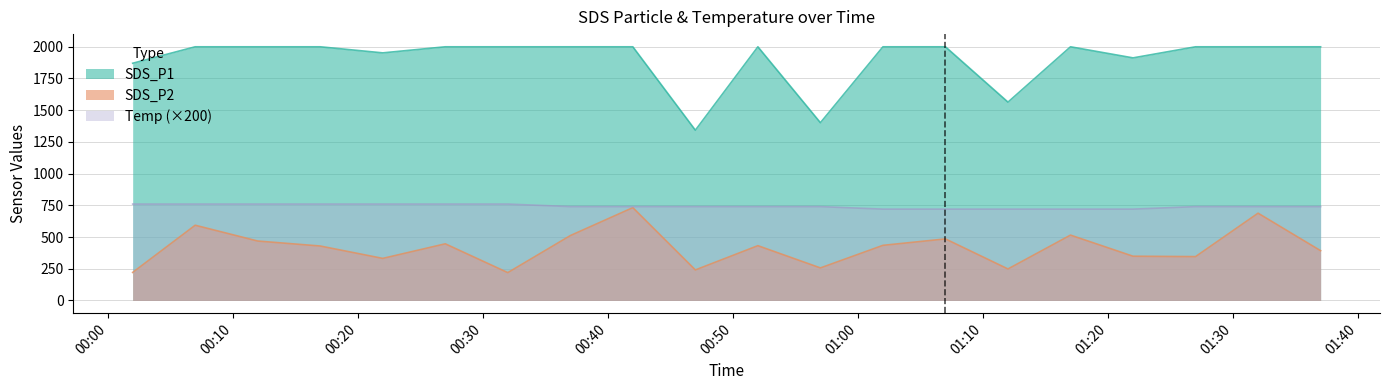

Which series has the largest range (max minus min)?

SDS_P1